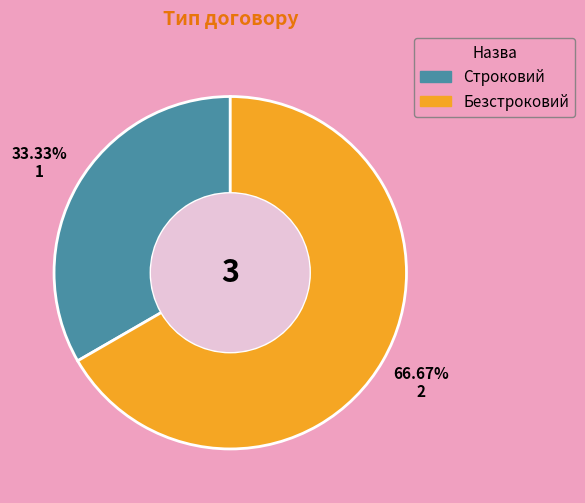

Rank the categories by value from highest to lowest.

Безстроковий, Строковий